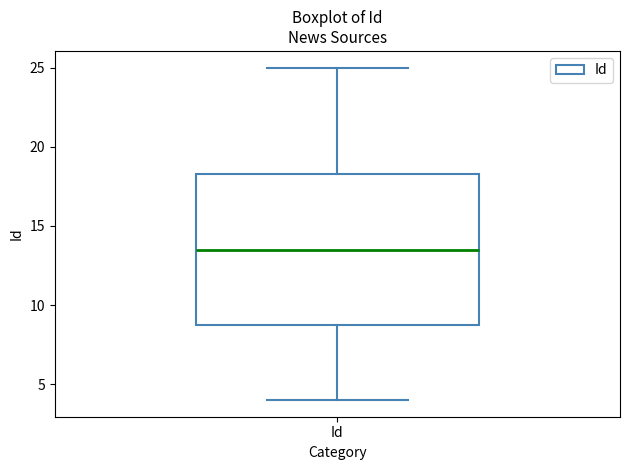

Where does the median line of the box for Id sit on the y-axis? The values are not printed on the chart, so give them approximately, as read against the axis.

13.5